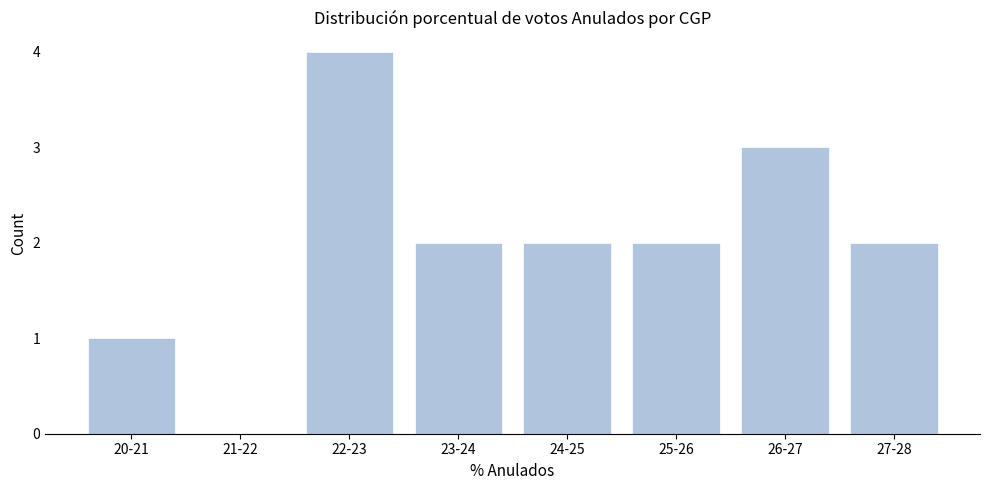

Reading left to right, what are all the values shown in this chart?

20-21=1	21-22=0	22-23=4	23-24=2	24-25=2	25-26=2	26-27=3	27-28=2